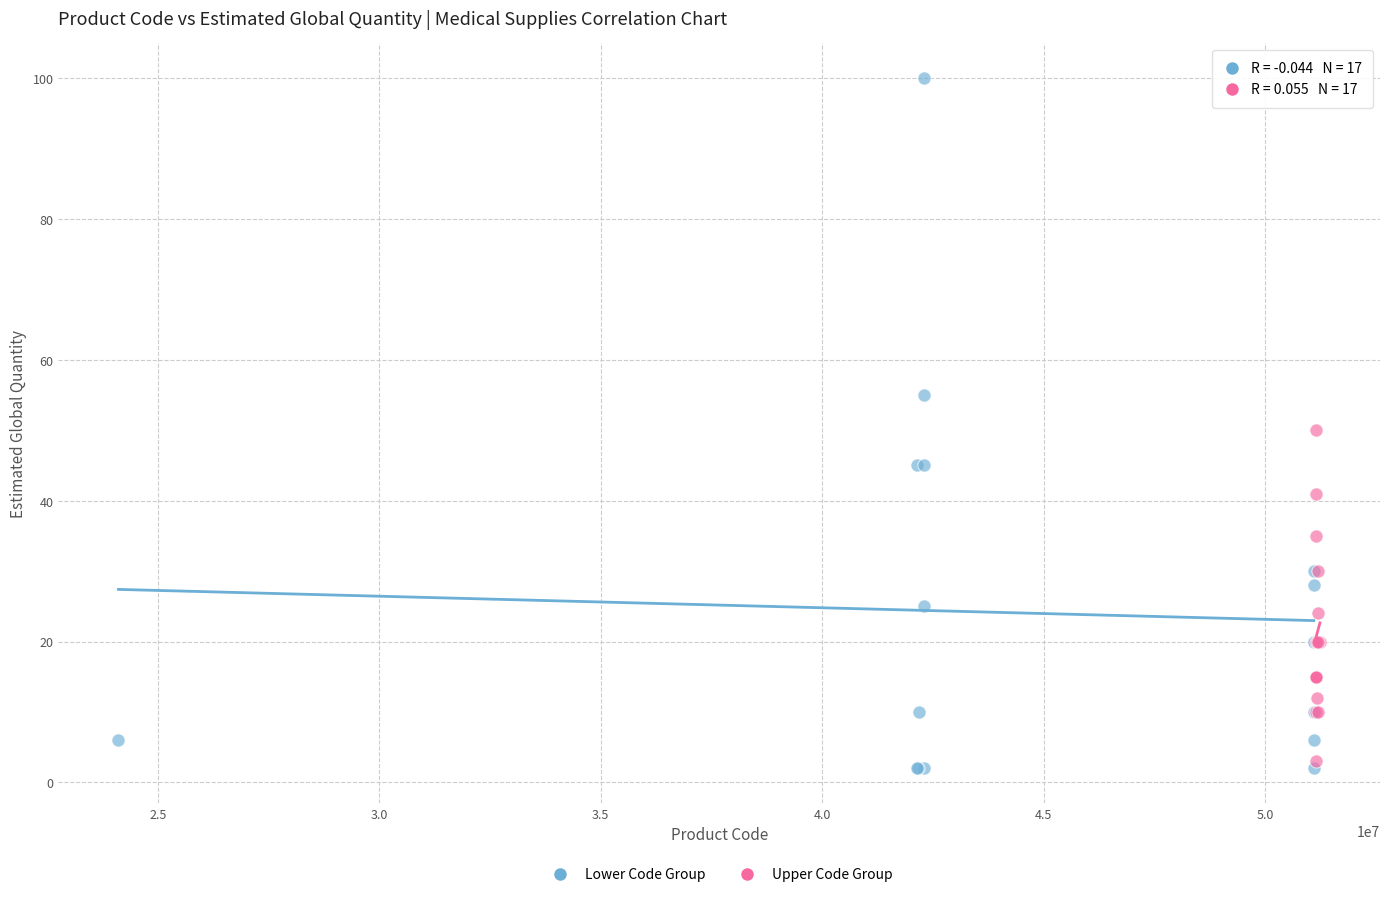

Which series reaches the maximum Y coordinate?

Lower Code Group